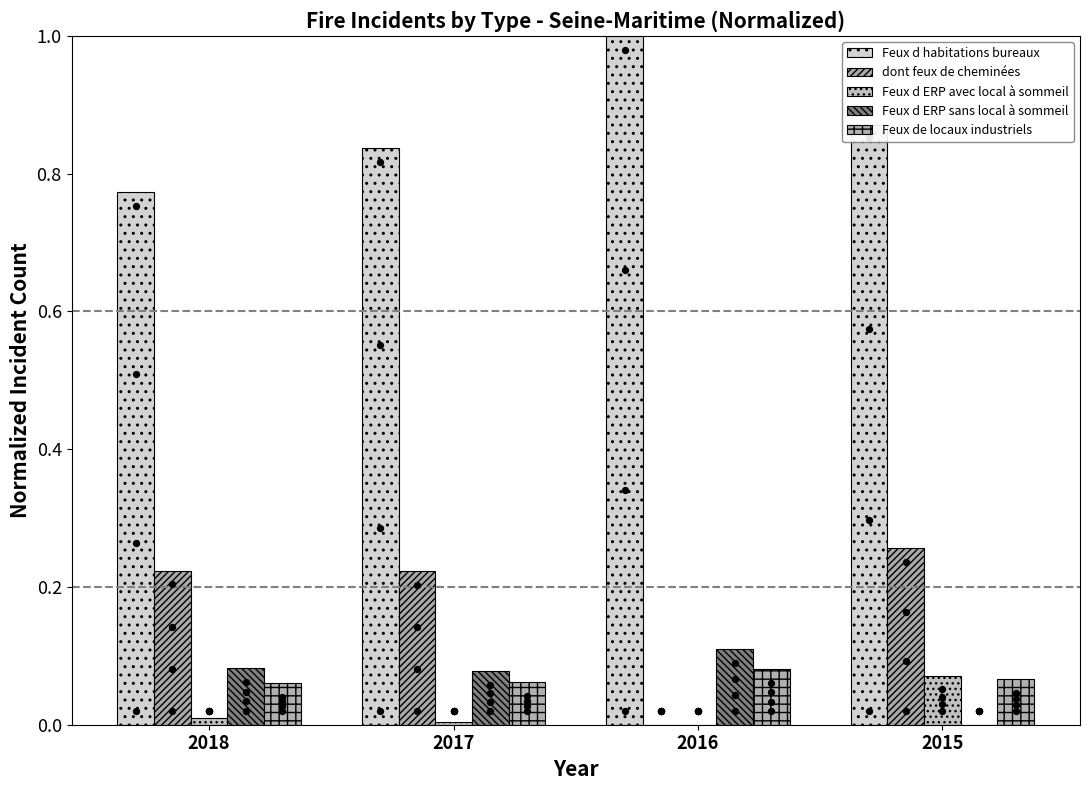

Is the value of Feux de locaux industriels at 2016 greater than the value of Feux d ERP sans local à sommeil at 2017?

Yes